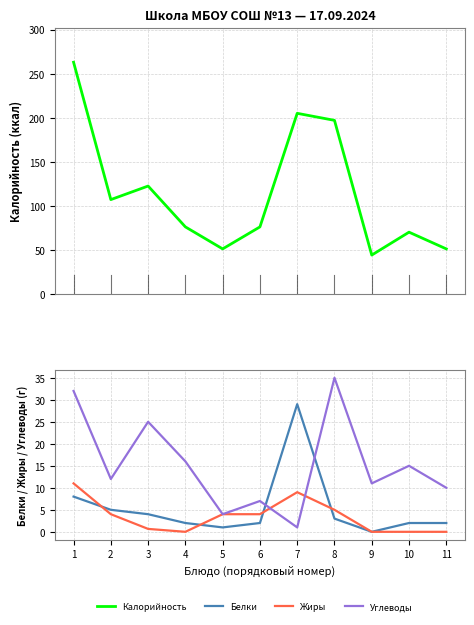

Reading left to right, transcribe all the data shown in this chart.

Калорийность: 263.0	107.0	122.4	76.0	51.0	76.0	205.0	197.0	44.0	70.0	51.0
Белки: 8.0	5.0	4.0	2.0	1.0	2.0	29.0	3.0	0.0	2.0	2.0
Жиры: 11.0	4.0	0.7	0.0	4.0	4.0	9.0	5.0	0.0	0.0	0.0
Углеводы: 32.0	12.0	25.0	16.0	4.0	7.0	1.0	35.0	11.0	15.0	10.0